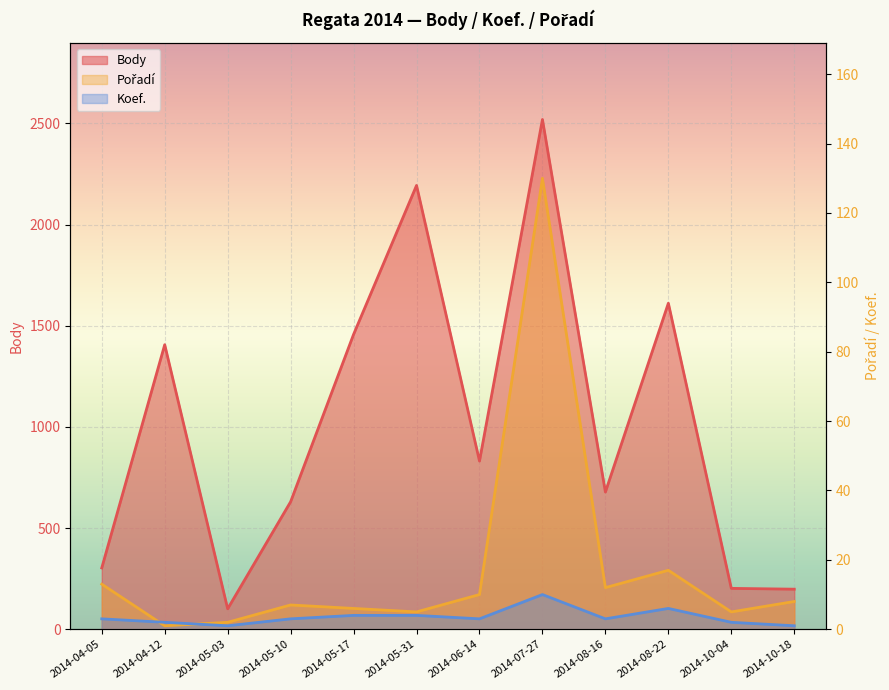

Reading left to right, transcribe all the data shown in this chart.

Body: 303	1406	101	630	1457	2193	831	2519	678	1611	202	198
Koef.: 3	2	1	3	4	4	3	10	3	6	2	1
Pořadí: 13	1	2	7	6	5	10	130	12	17	5	8